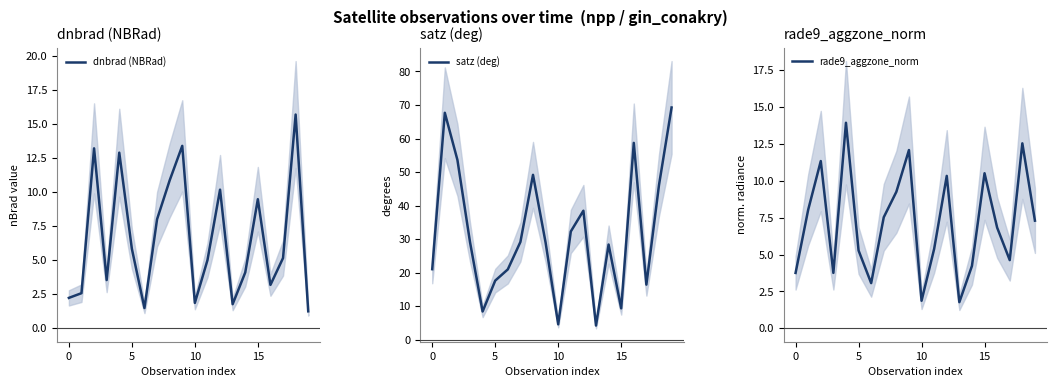

What is the sum of all rade9_aggzone_norm values?

143.4